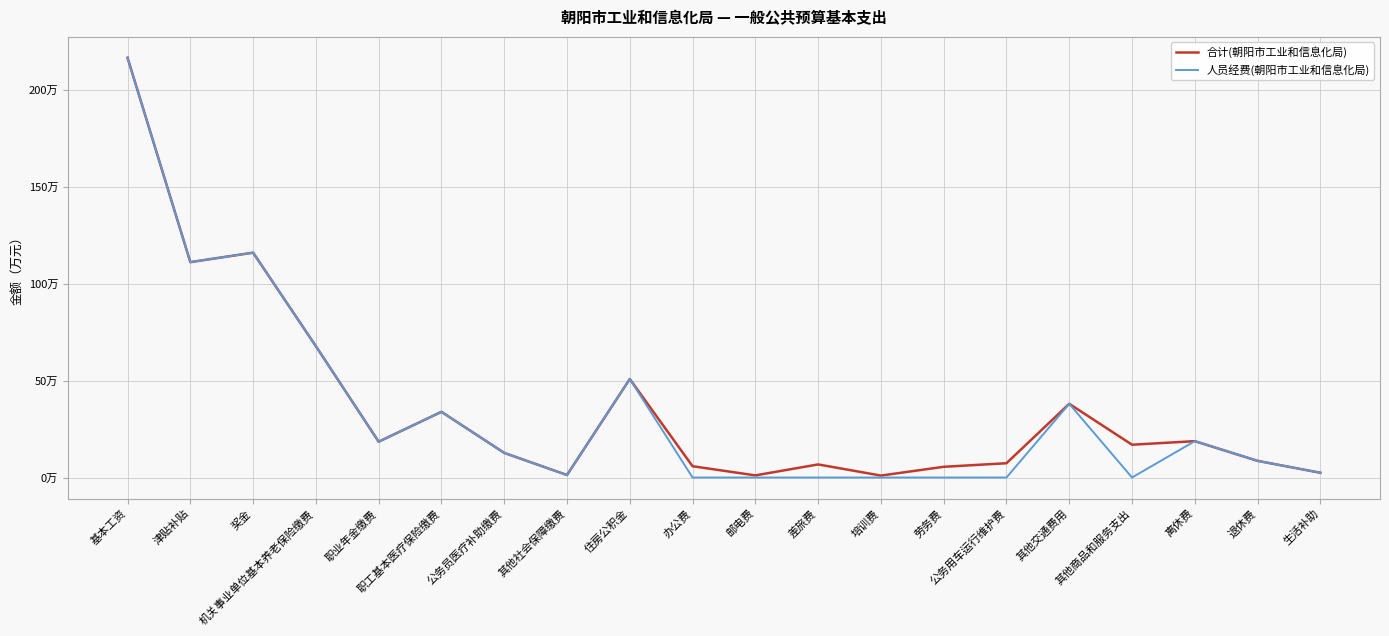

Is this an area chart (filled region under the line)?

No